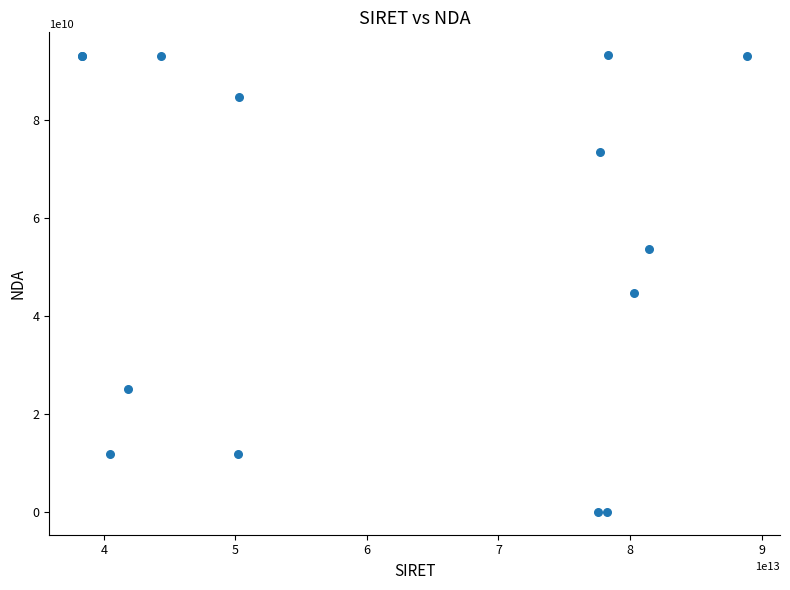

What Y value in the scatter plot is closest to 46565341106?

44680306468